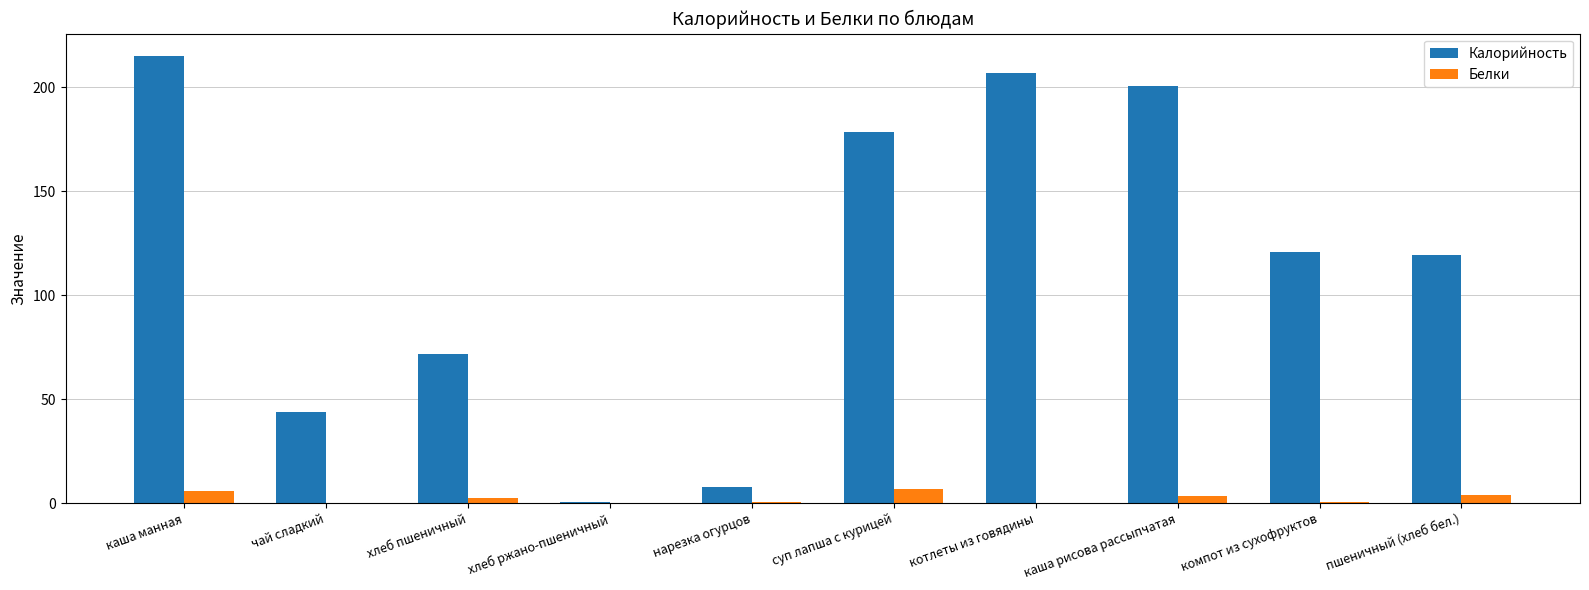

What is the greatest value displayed?

215.0